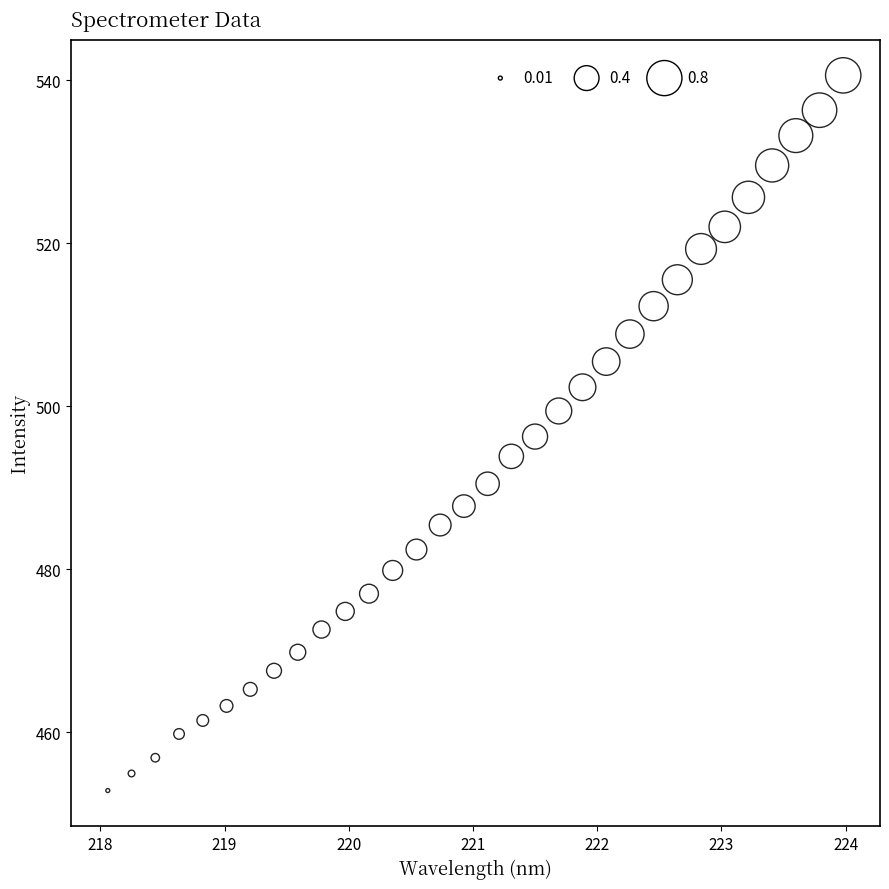

What is the range of X values (max minus min)?

5.9